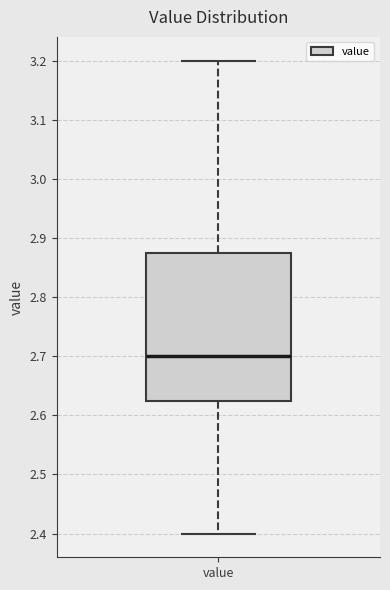

Read this box plot against the y-axis: the position of the median line, the range covered by the box, and the ends of both whiskers. The values are not printed on the chart, so give them approximately, as read against the axis.

median 2.70, box 2.63 to 2.88, whiskers 2.40 to 3.20